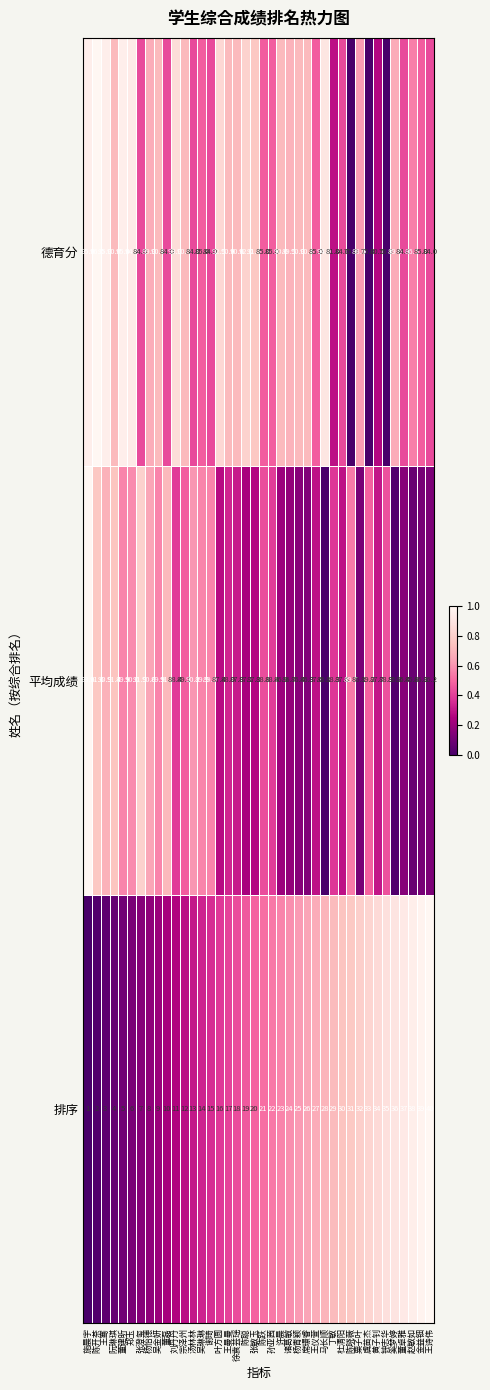

List the labels in order of 排序 value, largest first.

王诗伟, 金益钿, 赵敏如, 董卓雅, 奚梦婷, 钟志华, 黄子钊, 虞苗杰, 粟子叶, 陈晓薇, 杜清阳, 丁敏, 马长顺, 王仪萱, 席璟睿, 杨青颖, 诸葛敏, 许晨, 孙亚茜, 陈跃, 张敏玉, 陈聪, 徐袁芸瑶, 王曼曼, 叶方圆, 谢琦, 吴琳琳, 汤林林, 宗泽州, 刘丹丹, 董磊, 吴金妍, 杨怡德, 张澄玺, 郑玉, 董建昕, 阮琳琪, 王骞, 陈开茶, 施晨宇